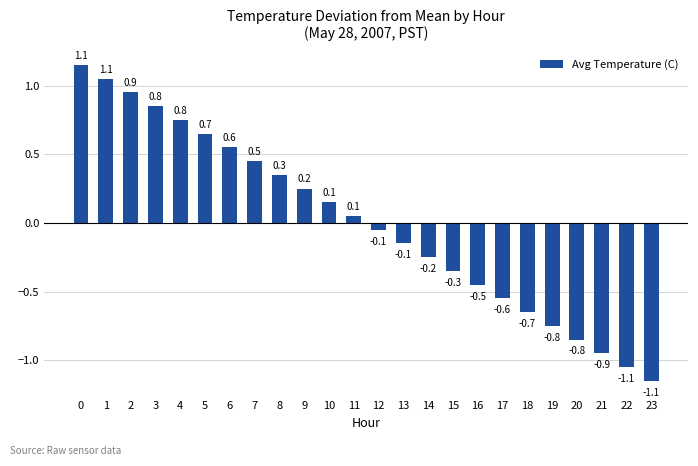

What is the minimum value shown in the chart?

-1.1